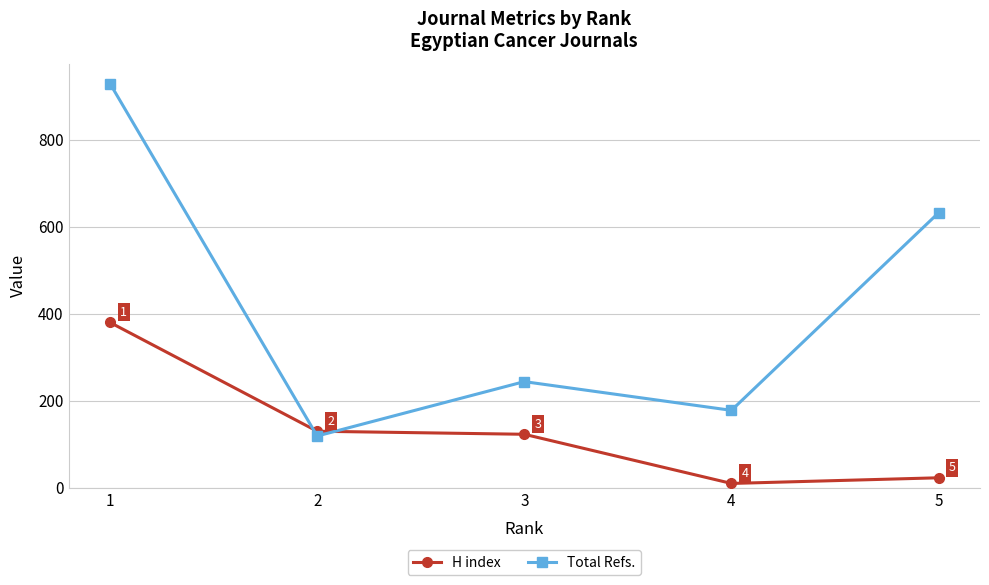

What is the difference between the highest and lowest values at 2?

11